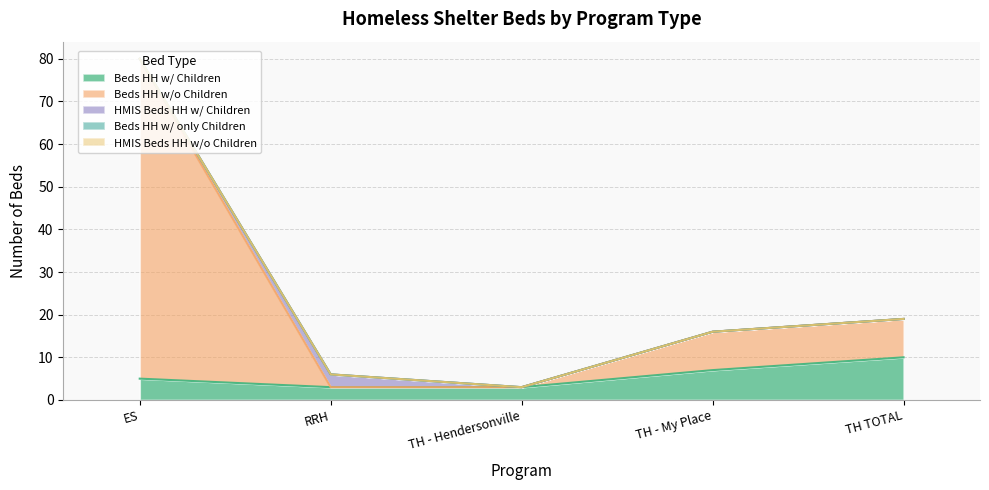

What position from the right is TH - Hendersonville?

3